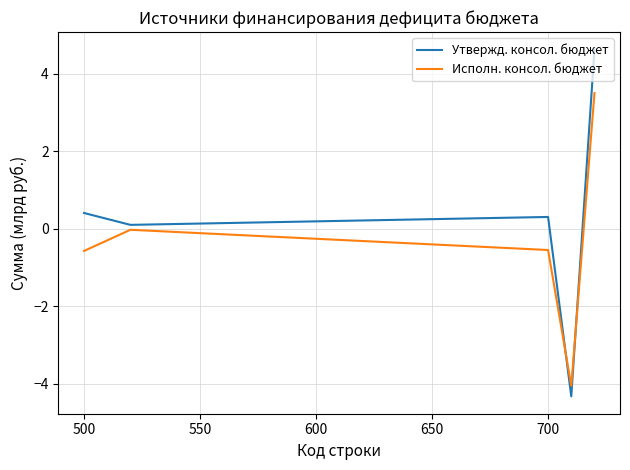

How many lines are shown in the chart?

2